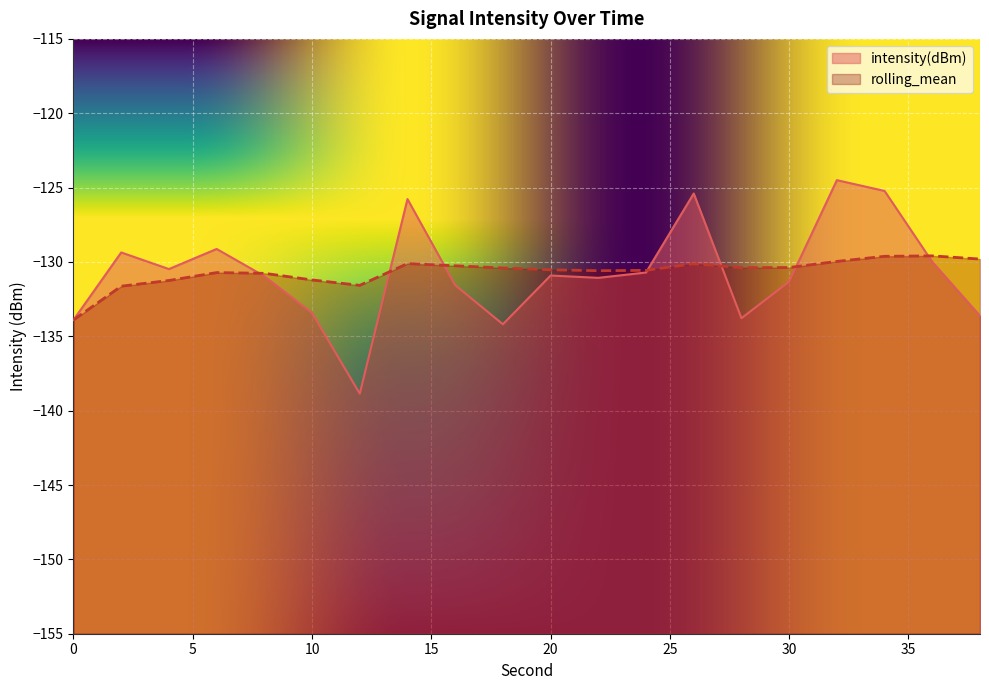

Reading left to right, list all the values displayed in this chart.

intensity(dBm): 0=-133.9	2=-129.4	4=-130.5	6=-129.1	8=-131.0	10=-133.4	12=-138.9	14=-125.8	16=-131.6	18=-134.2	20=-130.9	22=-131.1	24=-130.7	26=-125.4	28=-133.8	30=-131.3	32=-124.5	34=-125.2	36=-130.0	38=-133.6
rolling_mean: 0=-133.9	2=-131.6	4=-131.2	6=-130.7	8=-130.8	10=-131.2	12=-131.6	14=-130.1	16=-130.3	18=-130.4	20=-130.5	22=-130.6	24=-130.6	26=-130.1	28=-130.4	30=-130.4	32=-130.0	34=-129.6	36=-129.6	38=-129.8